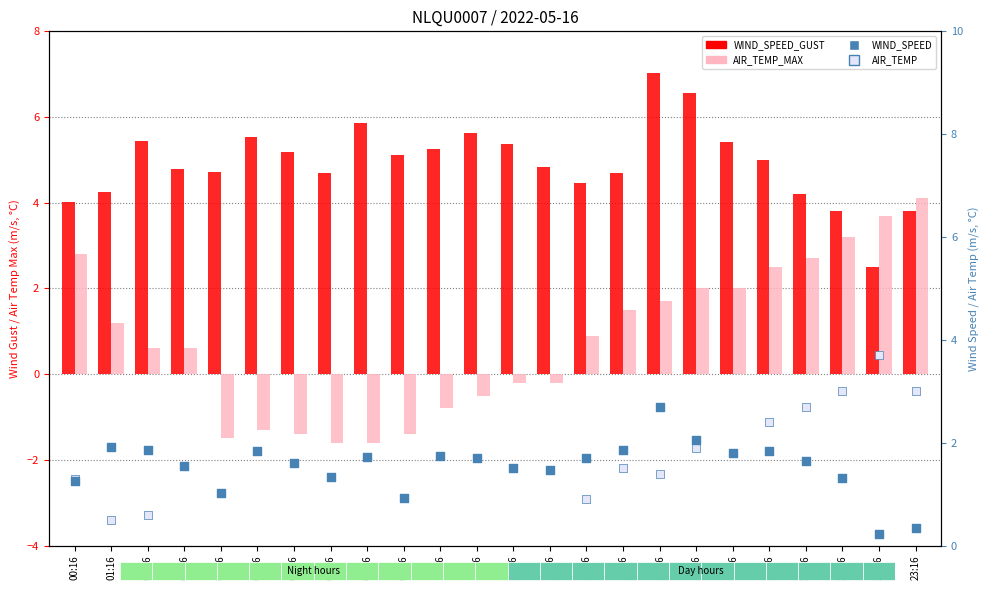

What are all the series names shown in the legend?

WIND_SPEED_GUST, AIR_TEMP_MAX, WIND_SPEED, AIR_TEMP